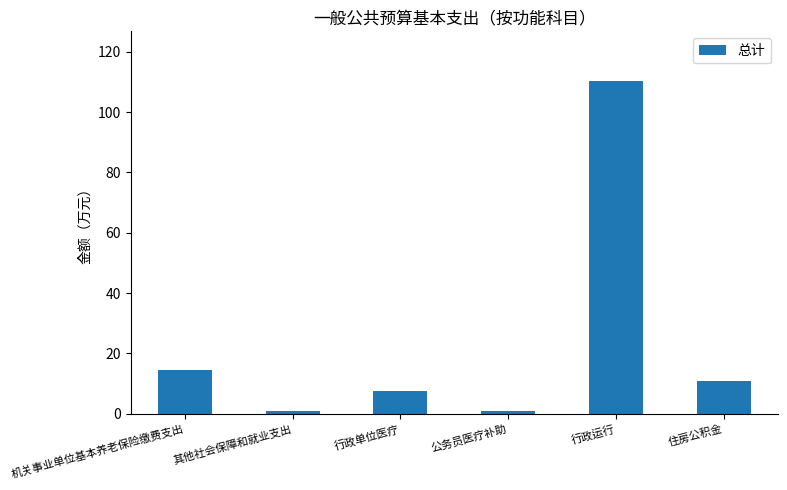

Between 行政运行 and 行政单位医疗, which is larger?

行政运行